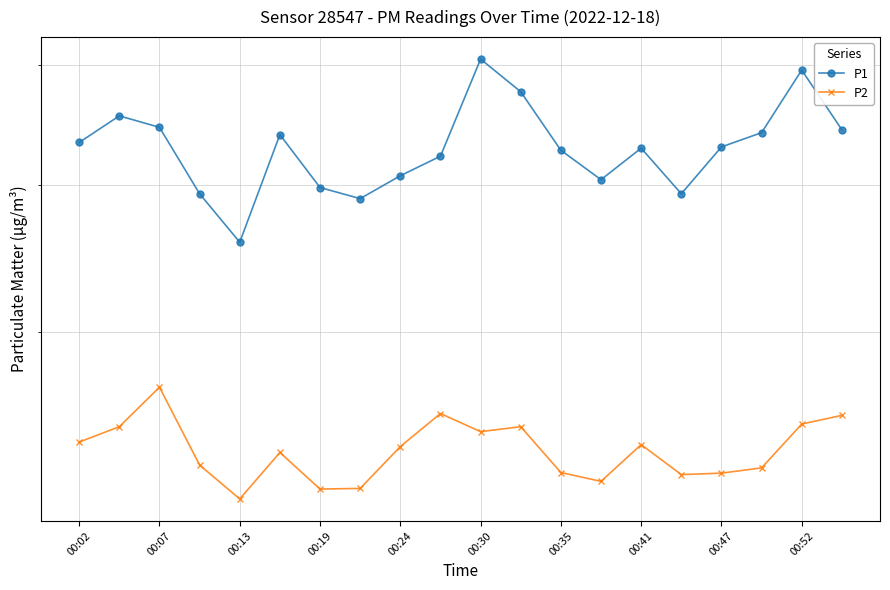

In P1, how many points are lower than both neighbors (excluding endpoints)?

4